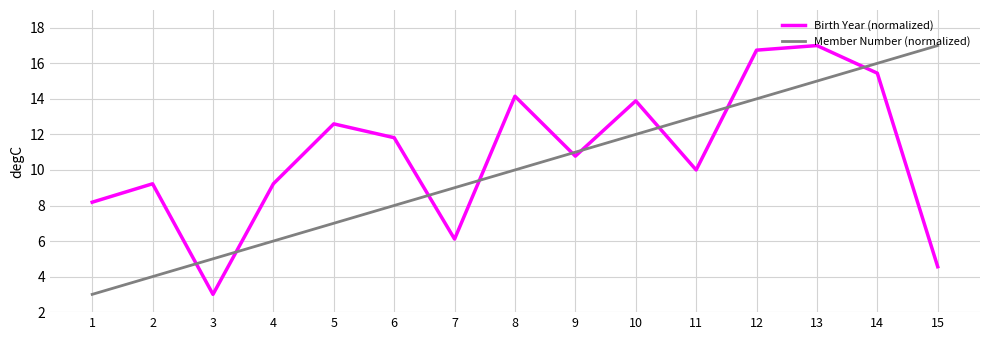

Between 4 and 10, which series saw the biggest shift?

Member Number (normalized)